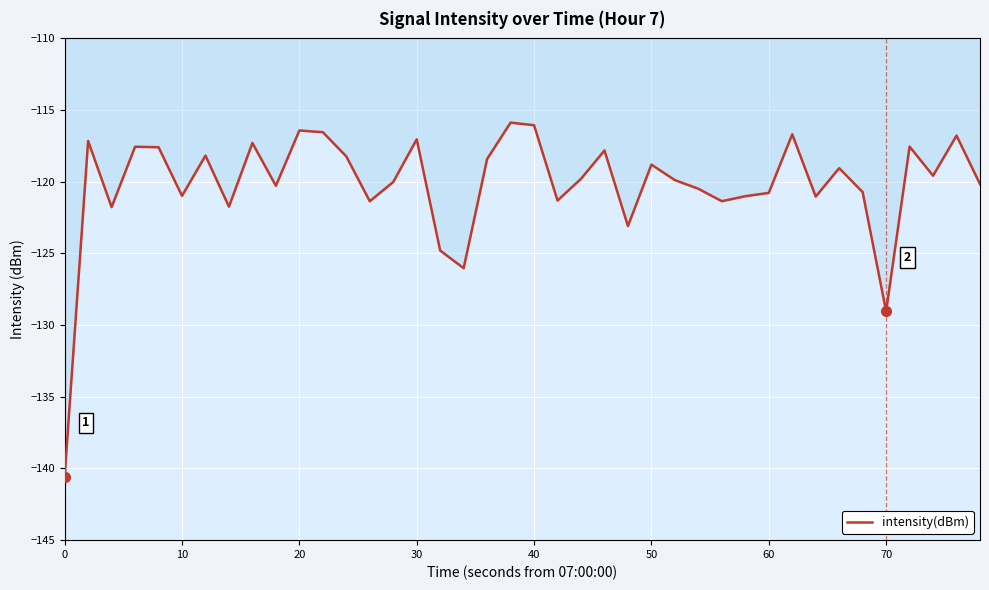

What is the minimum value shown in the chart?

-140.6